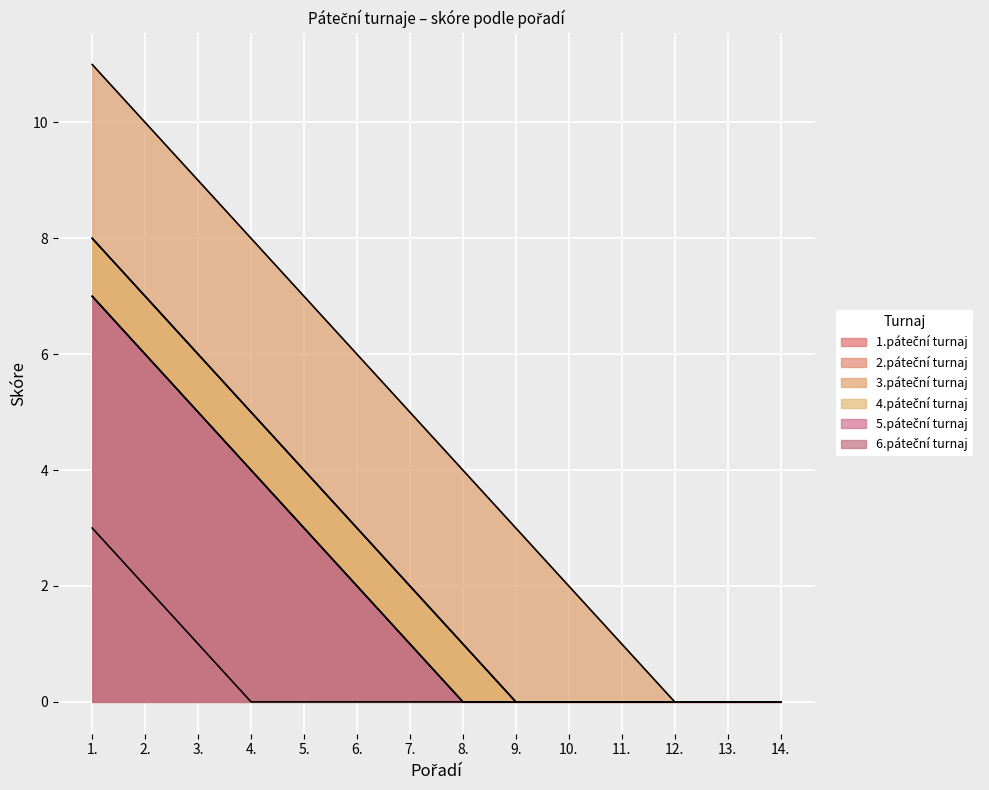

True or false: 5.páteční turnaj and 3.páteční turnaj cross at least once.

False